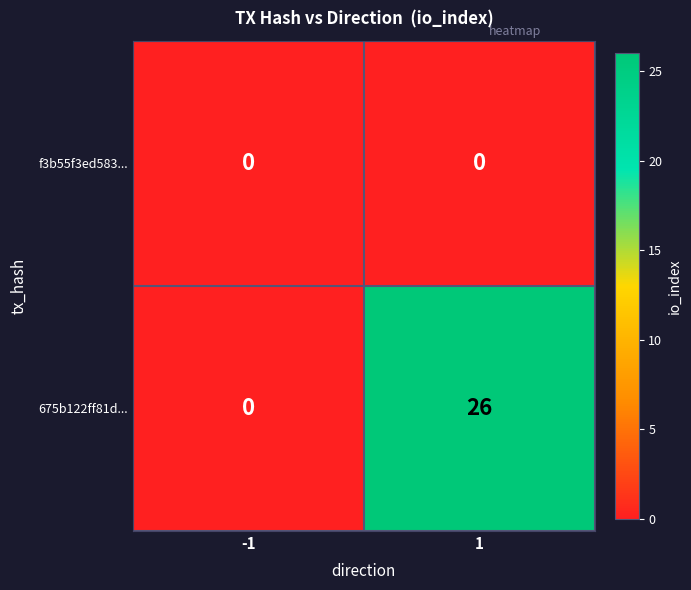

Reading right to left, extract all data points from this chart.

f3b55f3ed583...: 1=0	-1=0
675b122ff81d...: 1=26	-1=0